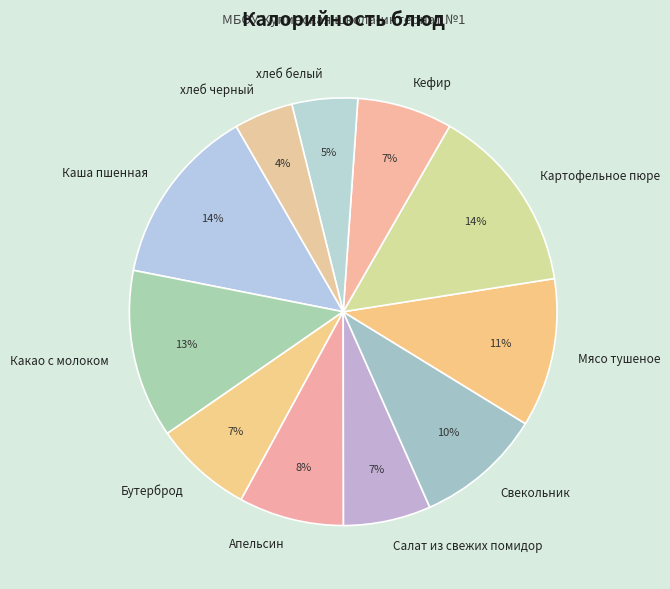

Do Бутерброд and Апельсин together represent more than half of the pie?

No